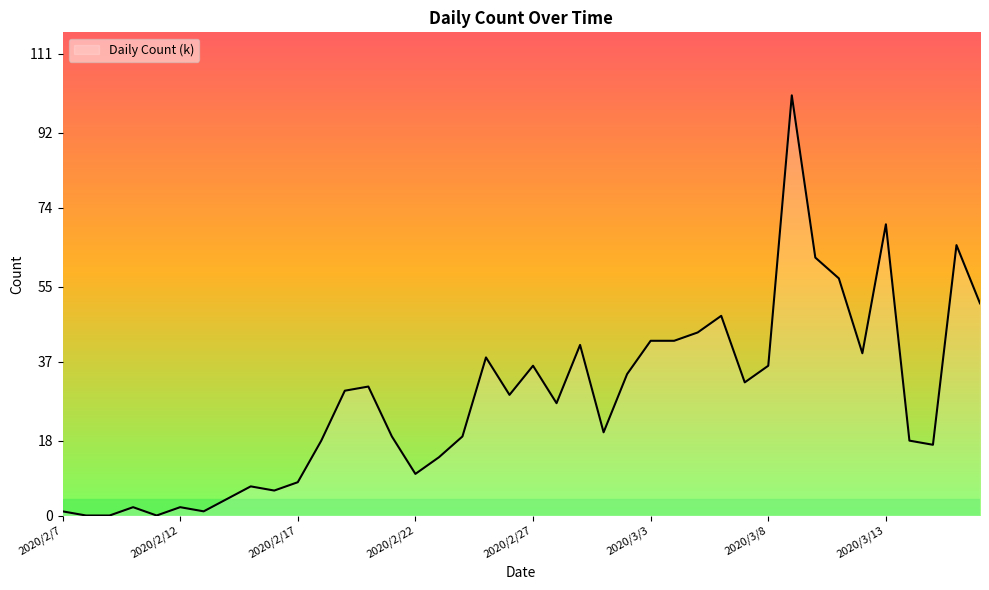

What is the difference between the maximum and minimum values?

101